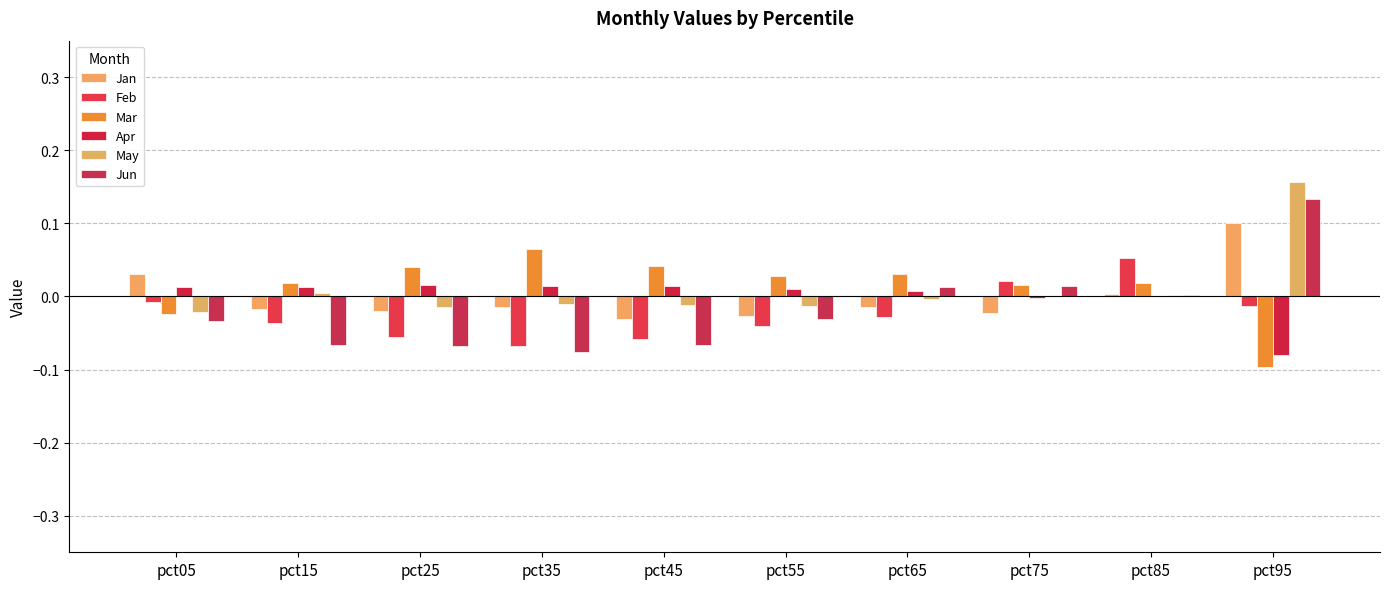

Are the bars horizontal?

No